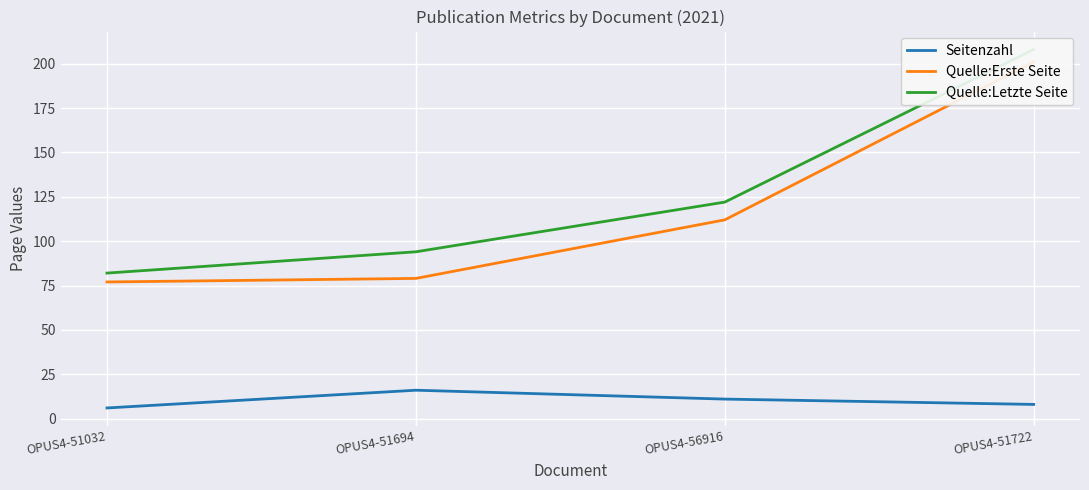

Is this an area chart (filled region under the line)?

No